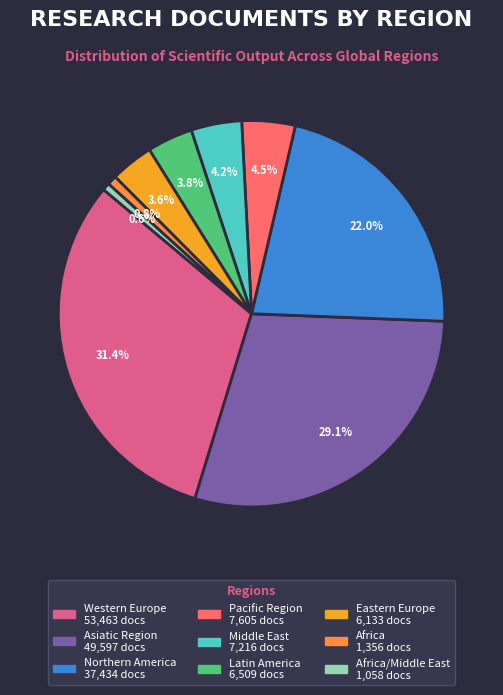

Is there a majority slice in this chart?

No